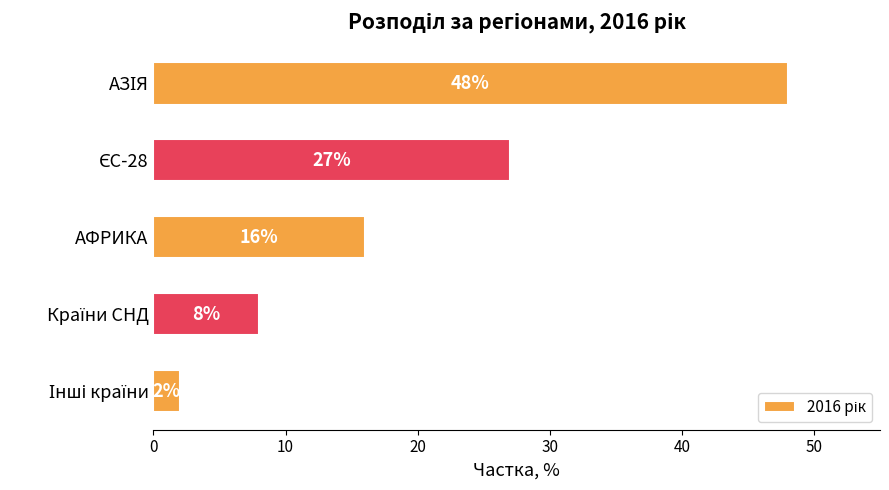

What is the average value?

20